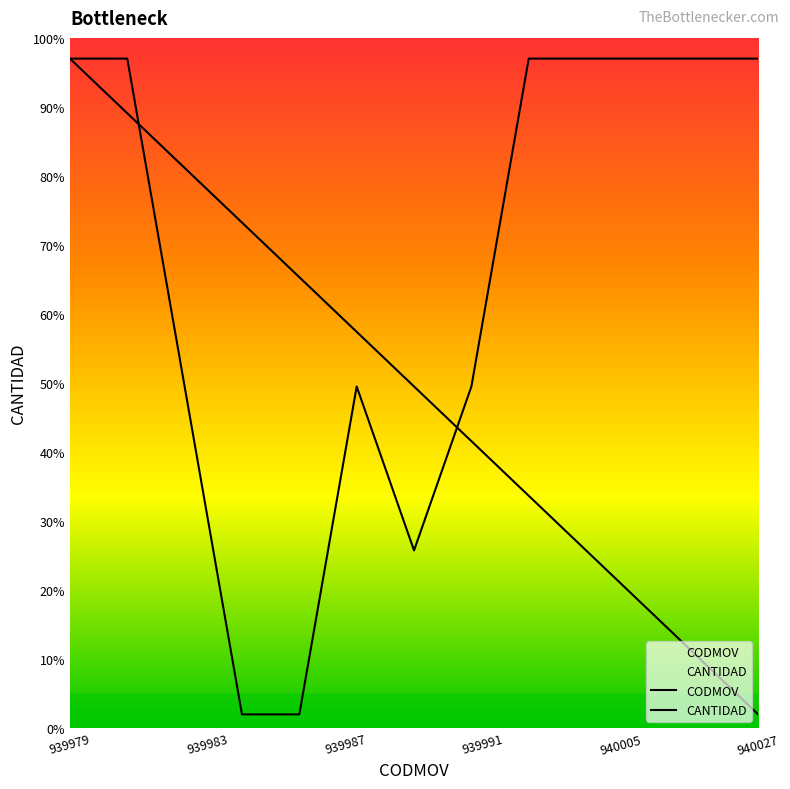

Reading right to left, extract all data points from this chart.

CODMOV: 2.0	9.9	17.8	25.8	33.7	41.6	49.5	57.4	65.3	73.2	81.2	89.1	97.0
CANTIDAD: 97.0	97.0	97.0	97.0	97.0	49.5	25.8	49.5	2.0	2.0	49.5	97.0	97.0